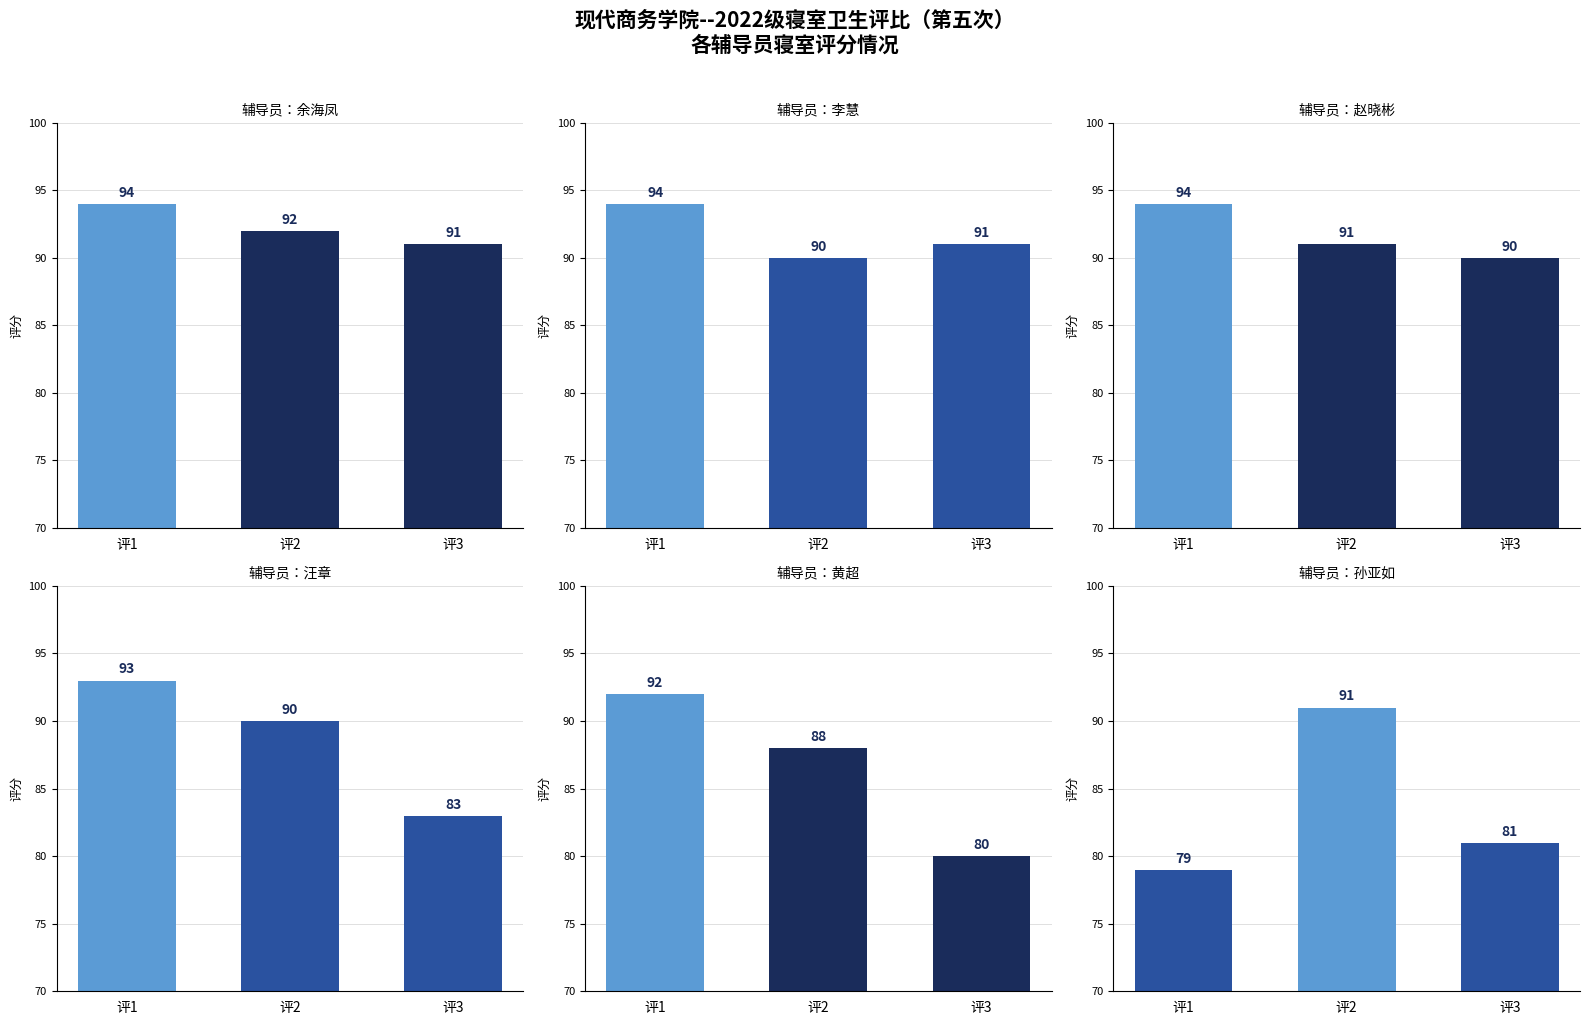

How many series are shown in this chart?

6